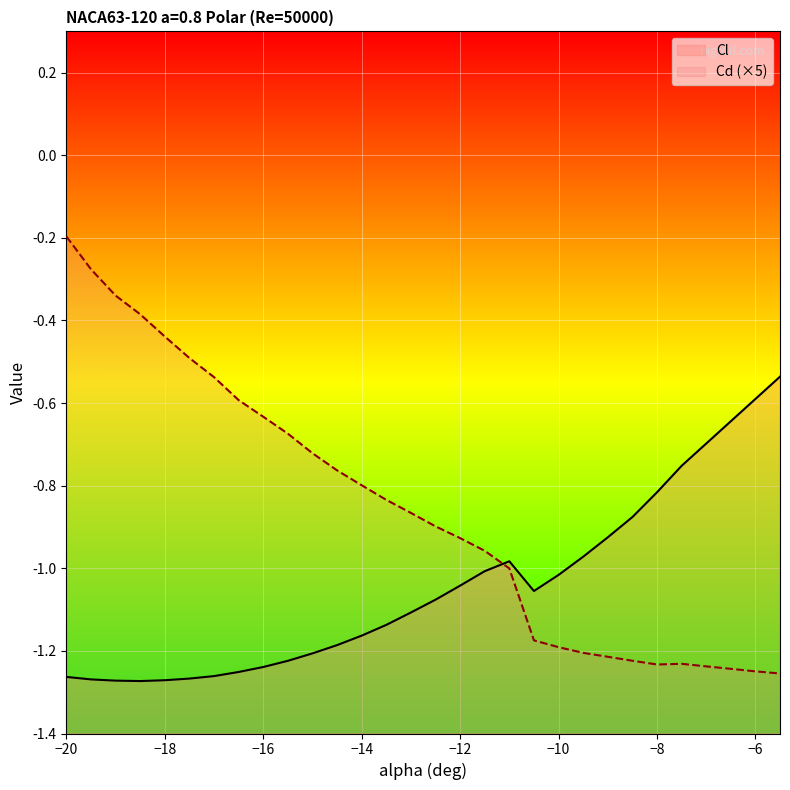

Does the chart display data point markers on the line(s)?

No